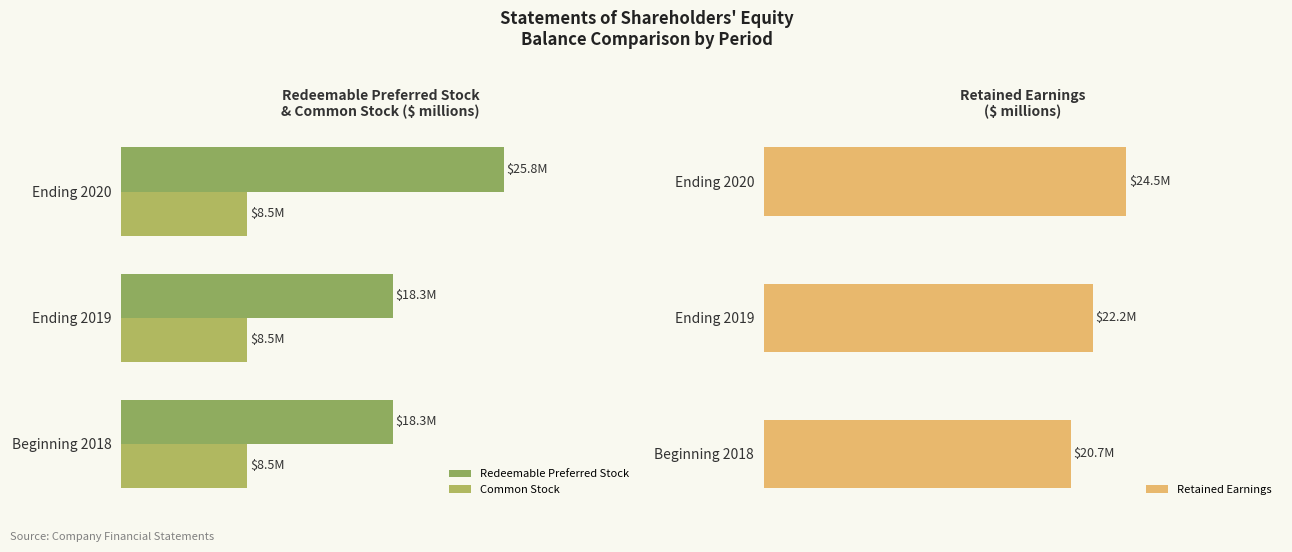

Is it true that Retained Earnings equals 36.0 at Ending 2019?

False